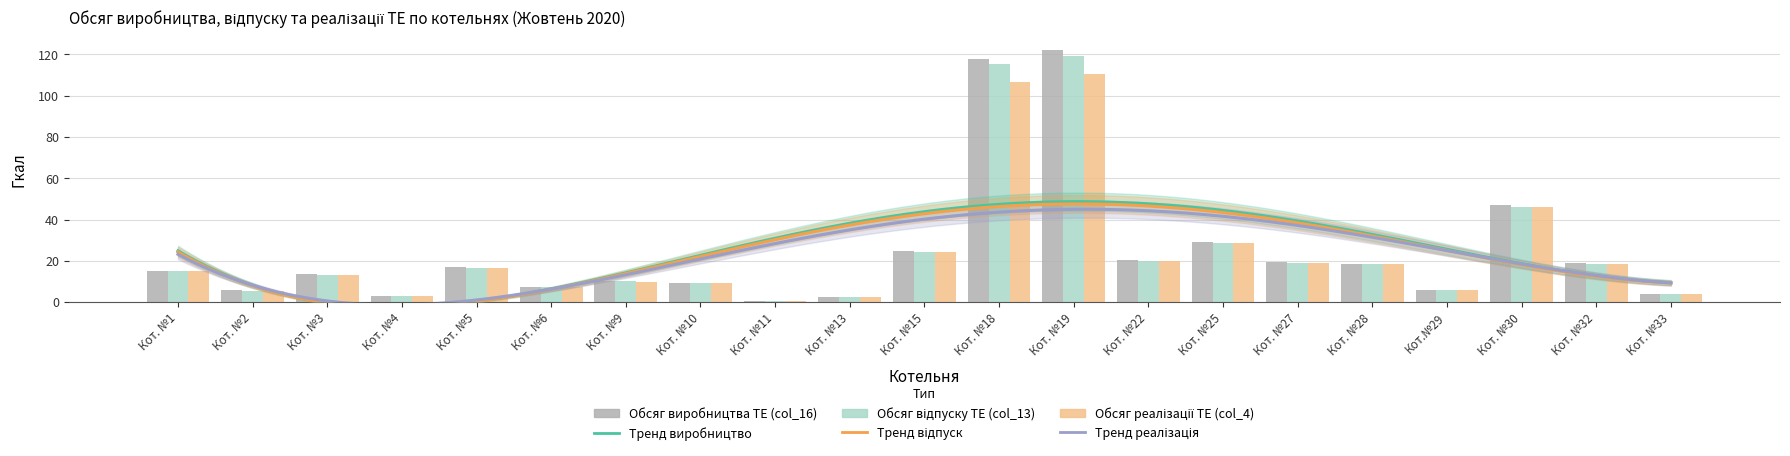

What is the label of the 5th bar from the right?

Кот. №28